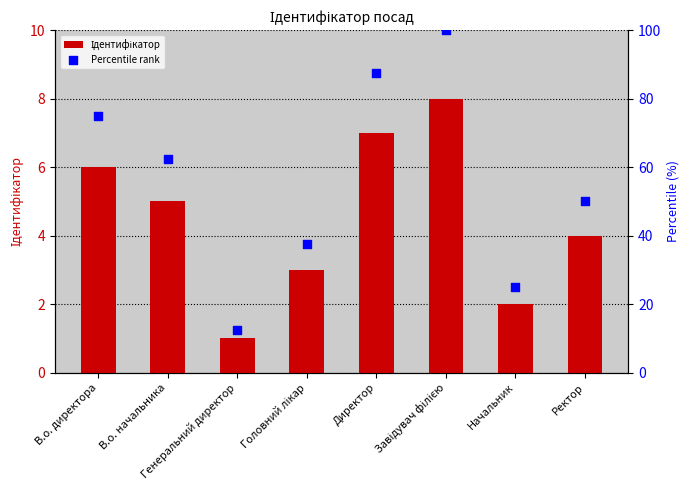

Which series has the largest total across all categories?

Percentile rank